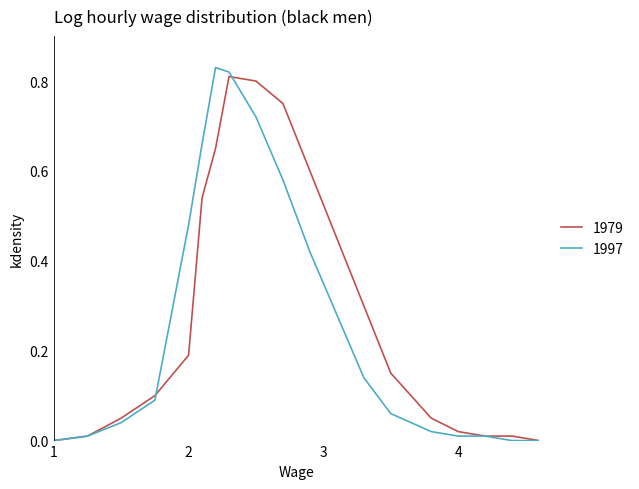

Does the chart have visible grid lines?

No